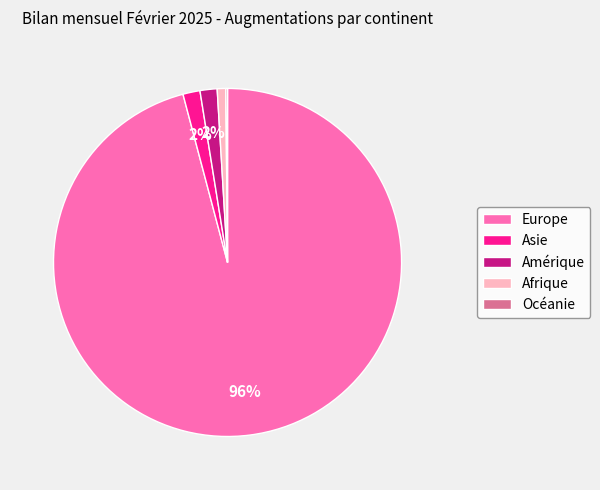

Is it true that Europe is 86% of the pie?

False